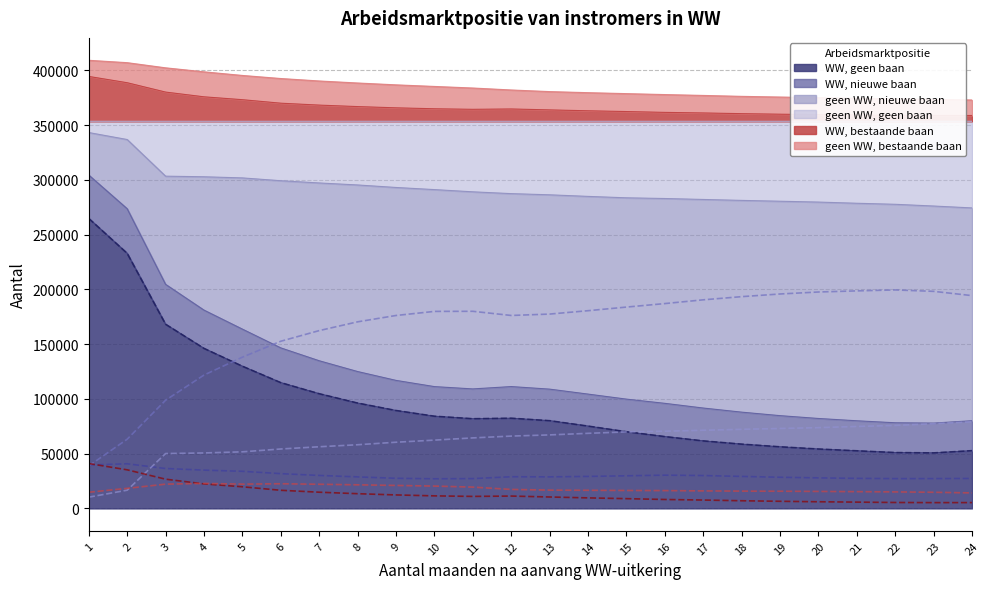

Which series changed the most between 8 and 14?

WW, geen baan